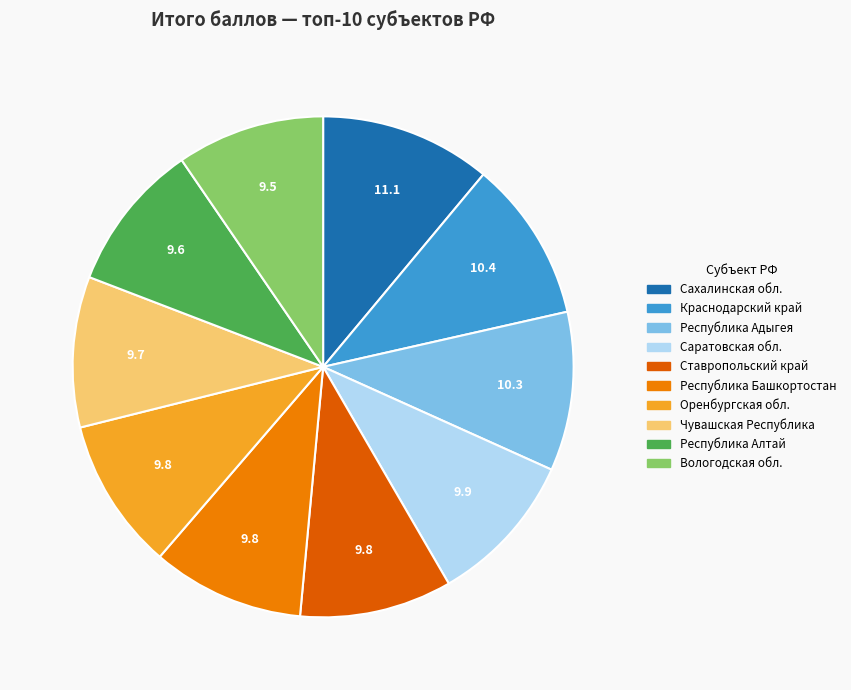

Is there any slice that represents more than half of the pie?

No